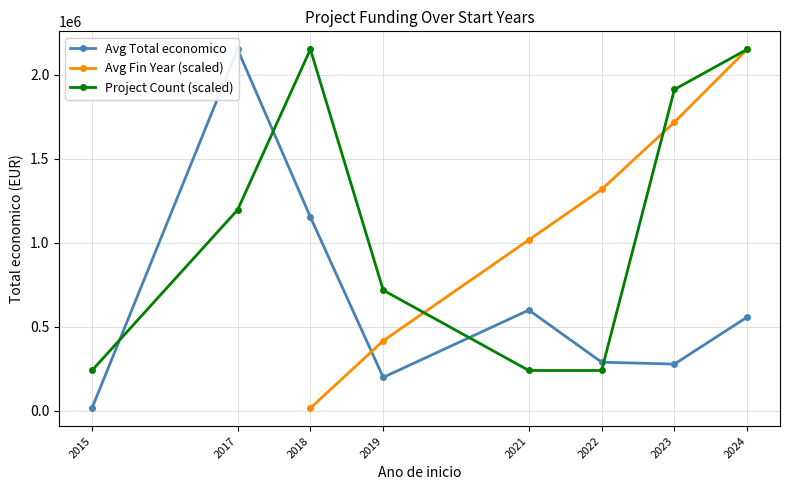

The Avg Total economico series shows 1990390.1 at 2018. True or false?

False